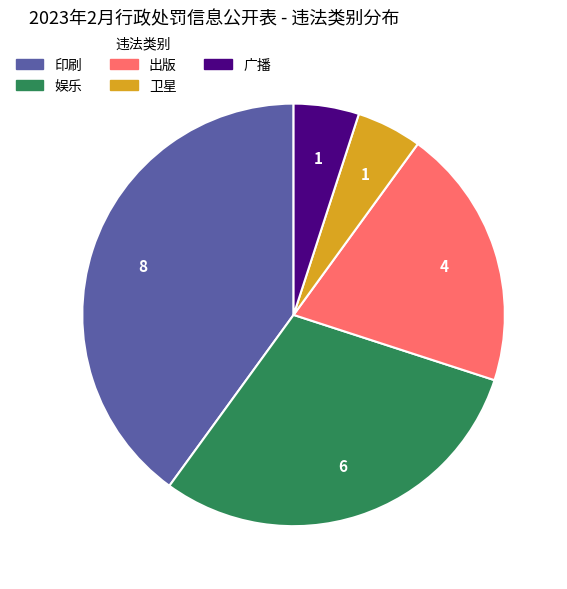

Is there any slice that represents more than half of the pie?

No